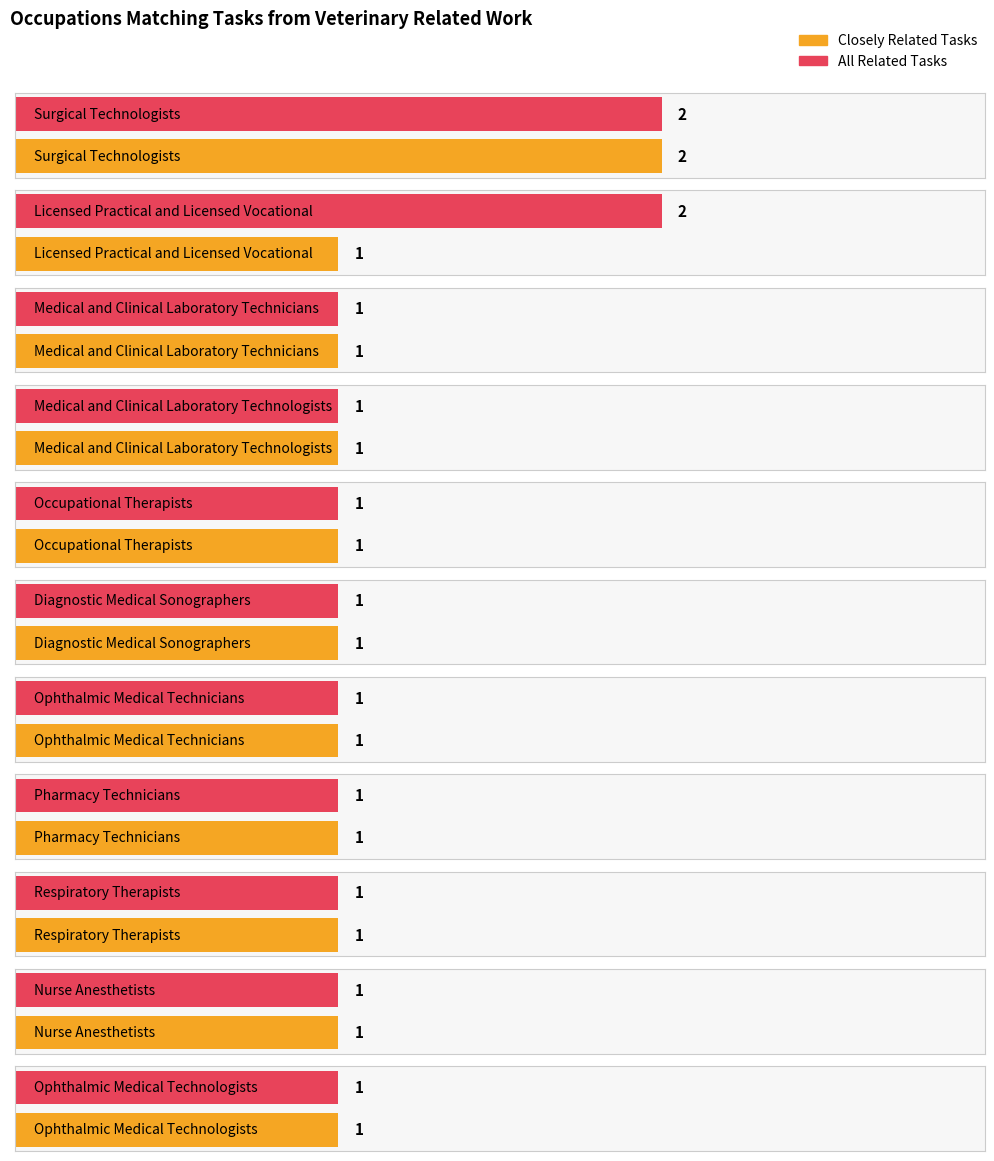

At how many categories does at least one series exceed 1?

2